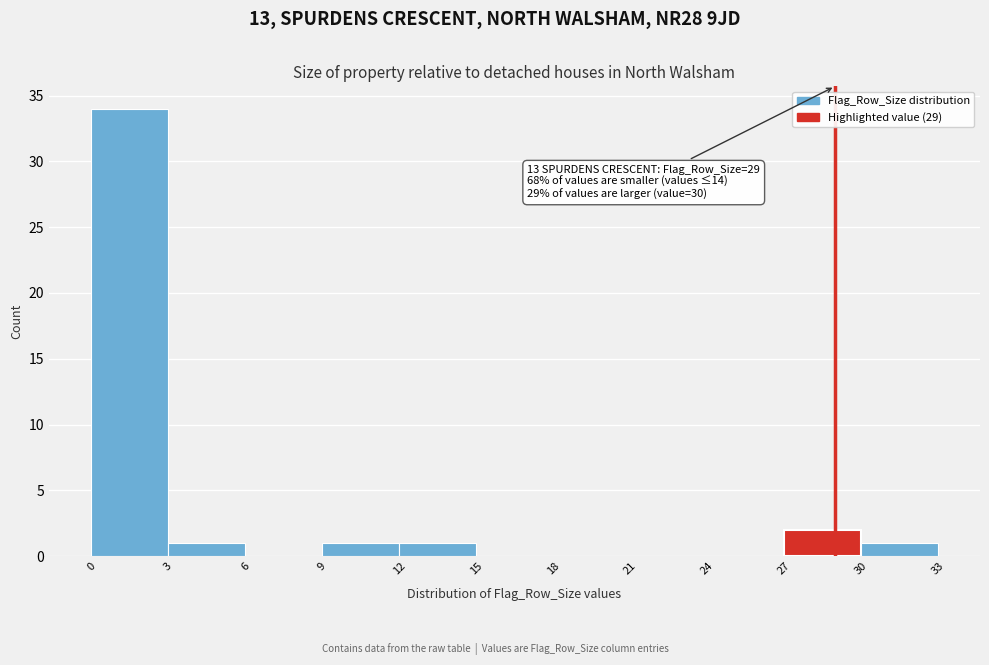

Which range on the x-axis has the tallest bar?

0 to 3